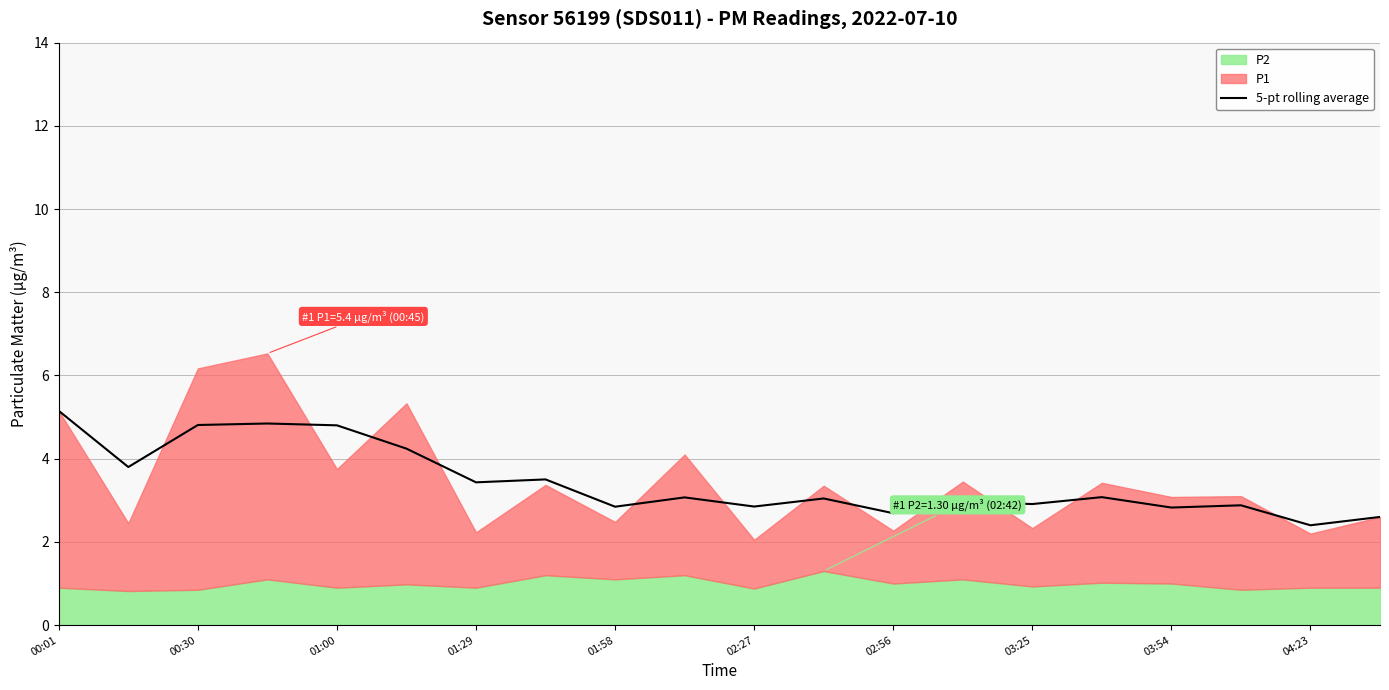

The 5-pt rolling average series shows 5.2 at 00:01. True or false?

True